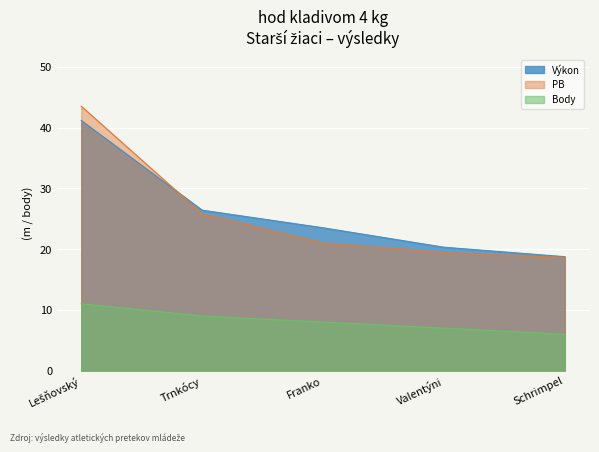

What is the minimum value for Výkon?

18.8